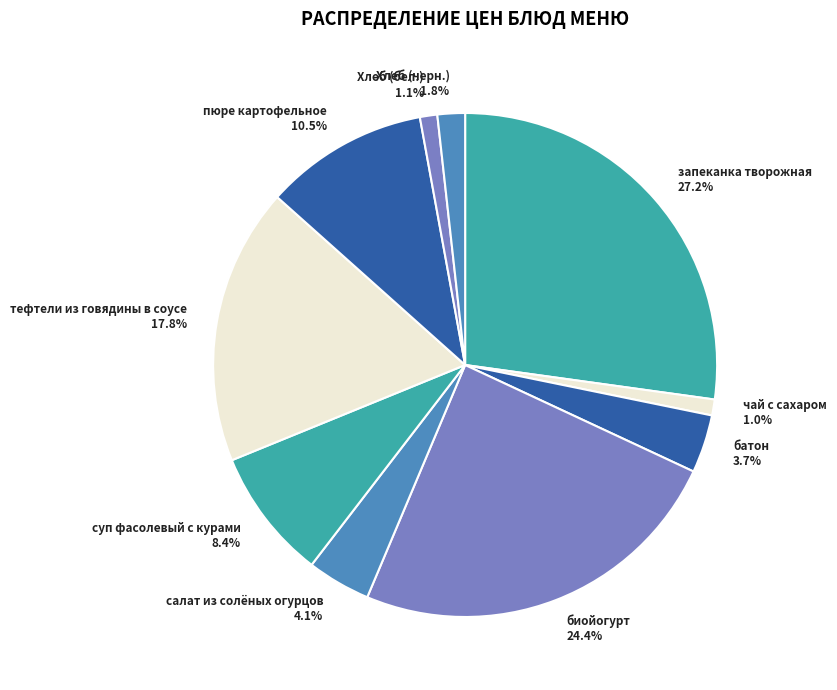

To the nearest percent, what is the average slice percentage?

10%